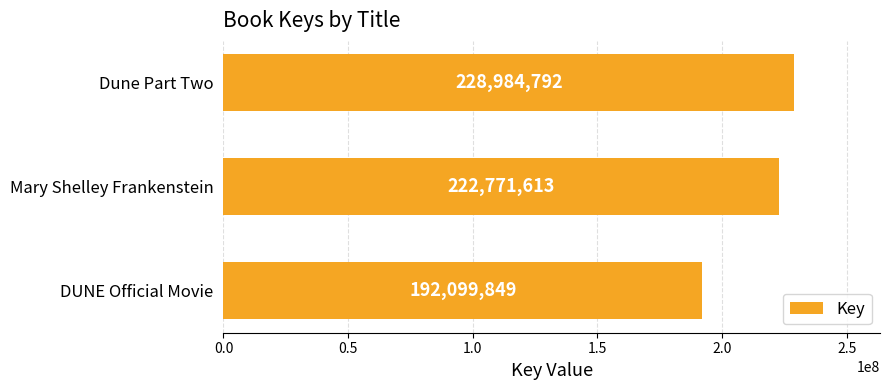

Rank the categories by value from highest to lowest.

Dune Part Two, Mary Shelley Frankenstein, DUNE Official Movie